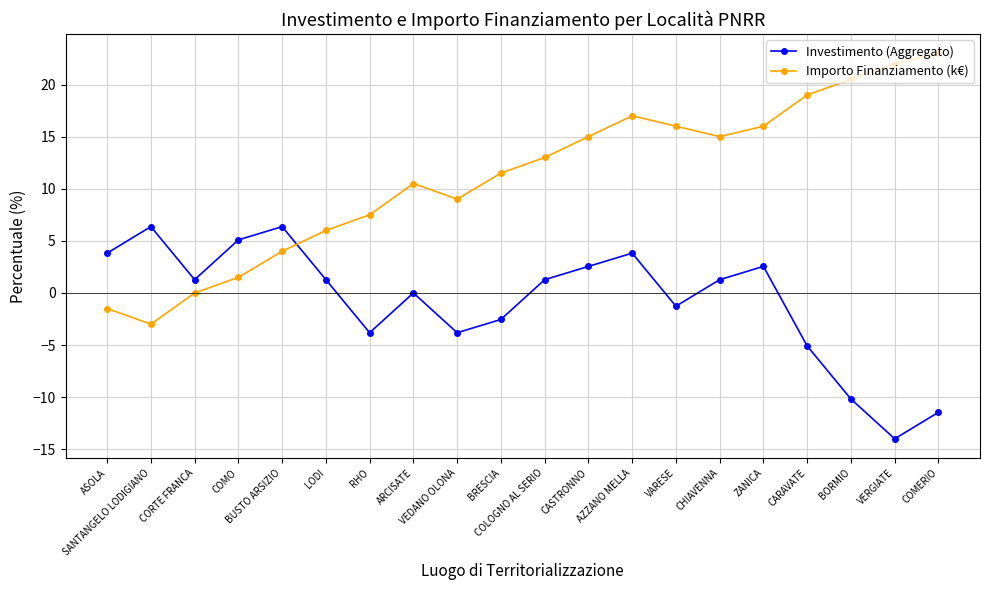

Which series has the widest spread of values?

Importo Finanziamento (k€)